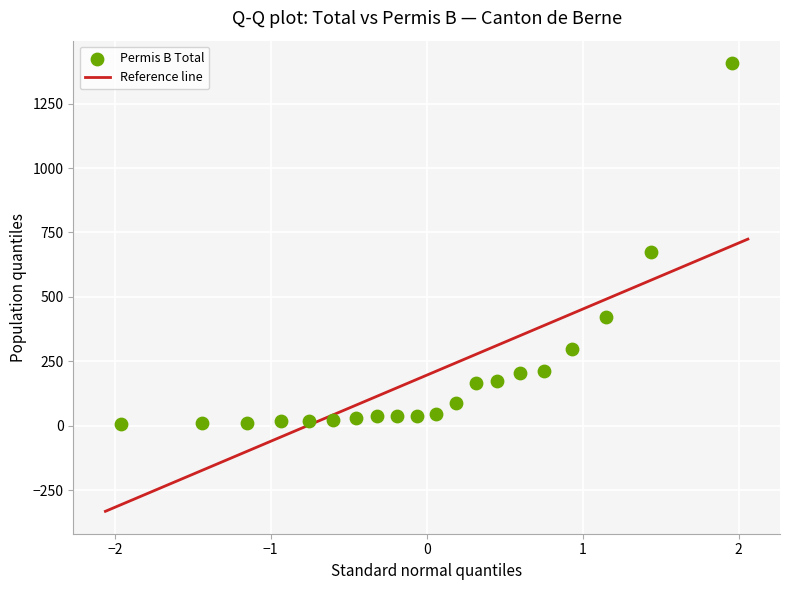

What is the range of Y values (max minus min)?

1401